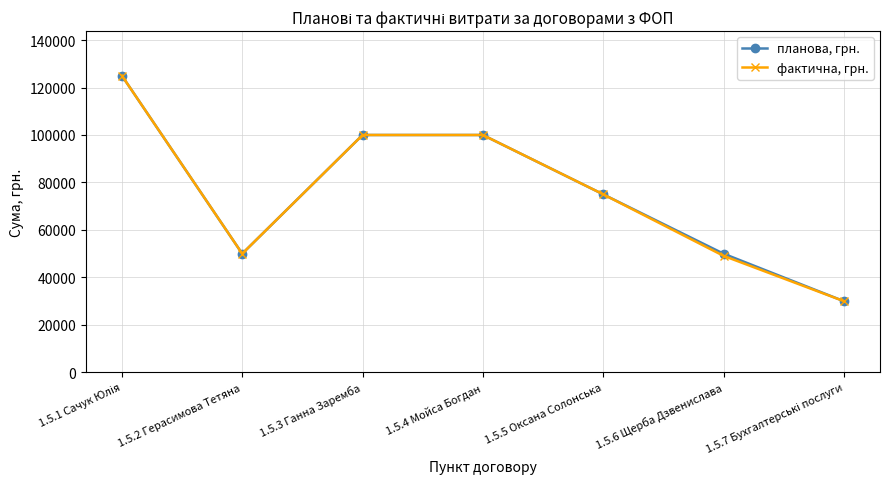

What is the label of the 3rd point from the left?

1.5.3 Ганна Заремба